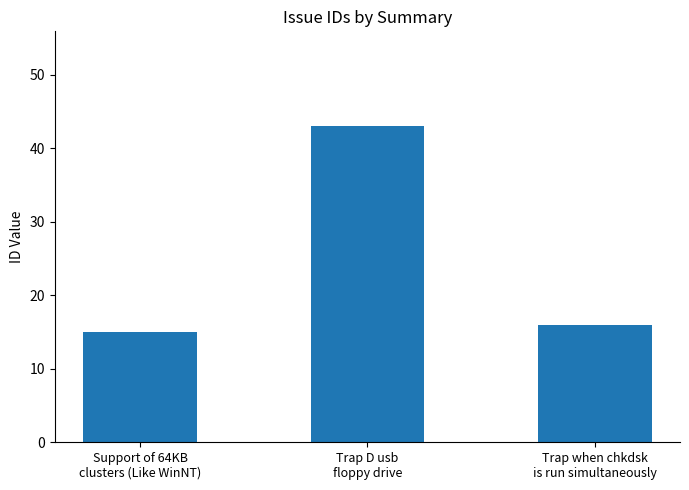

Is it true that the value at Trap D usb
floppy drive is 64?

False